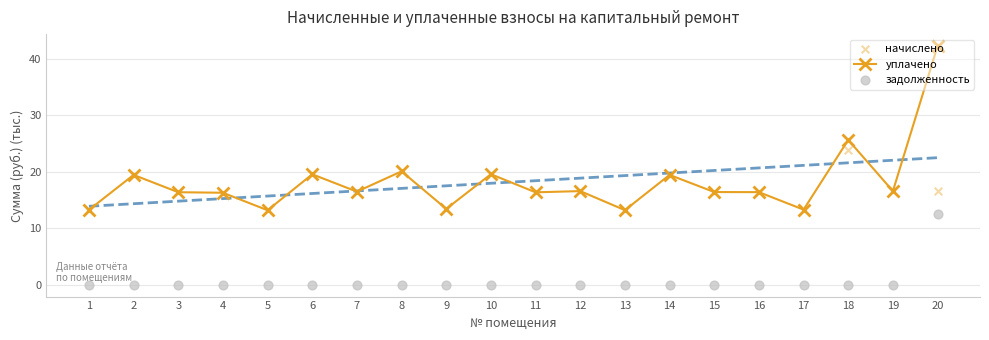

At how many categories does at least one series exceed 20?

3